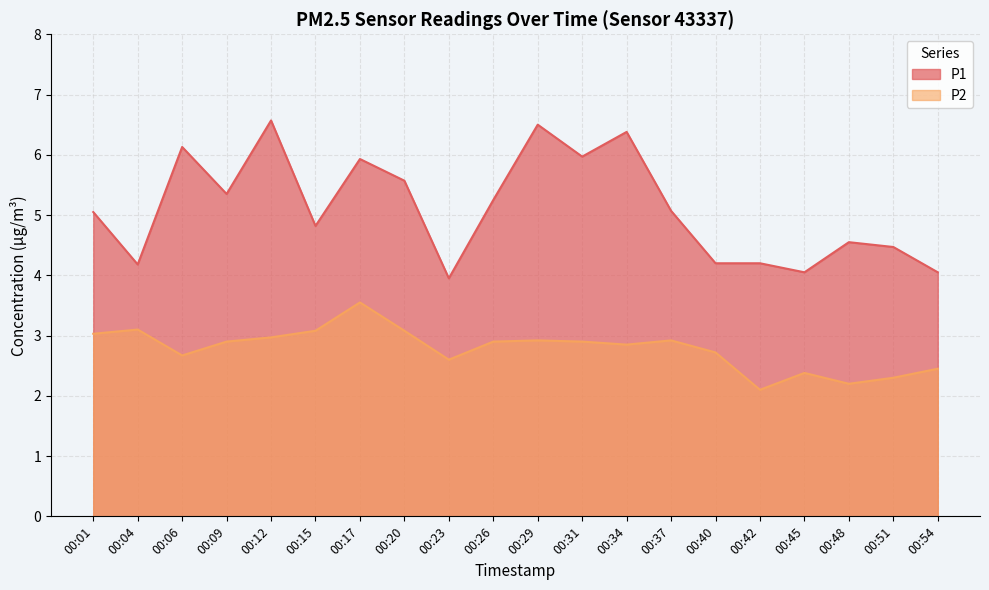

How many interior local peaks does the P2 series have?

5